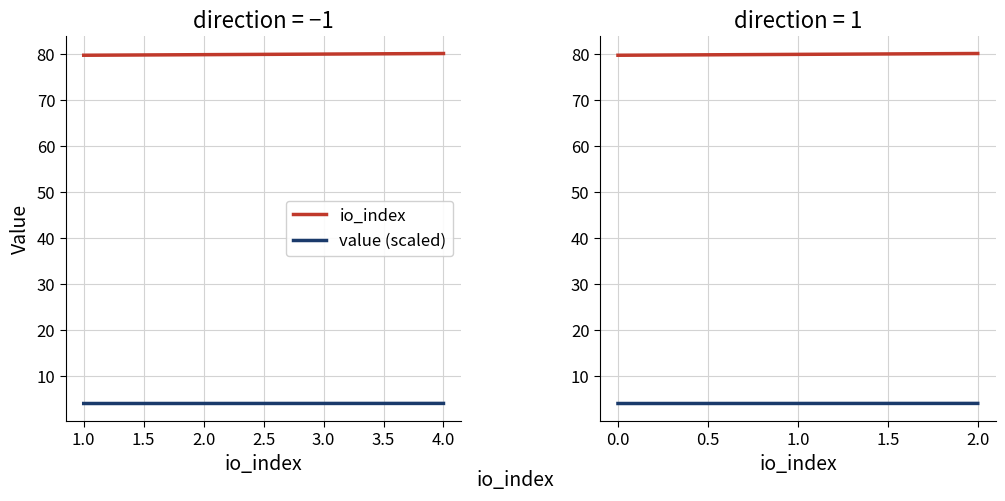

Between 2.0 and 0.0, which series saw the biggest shift?

io_index